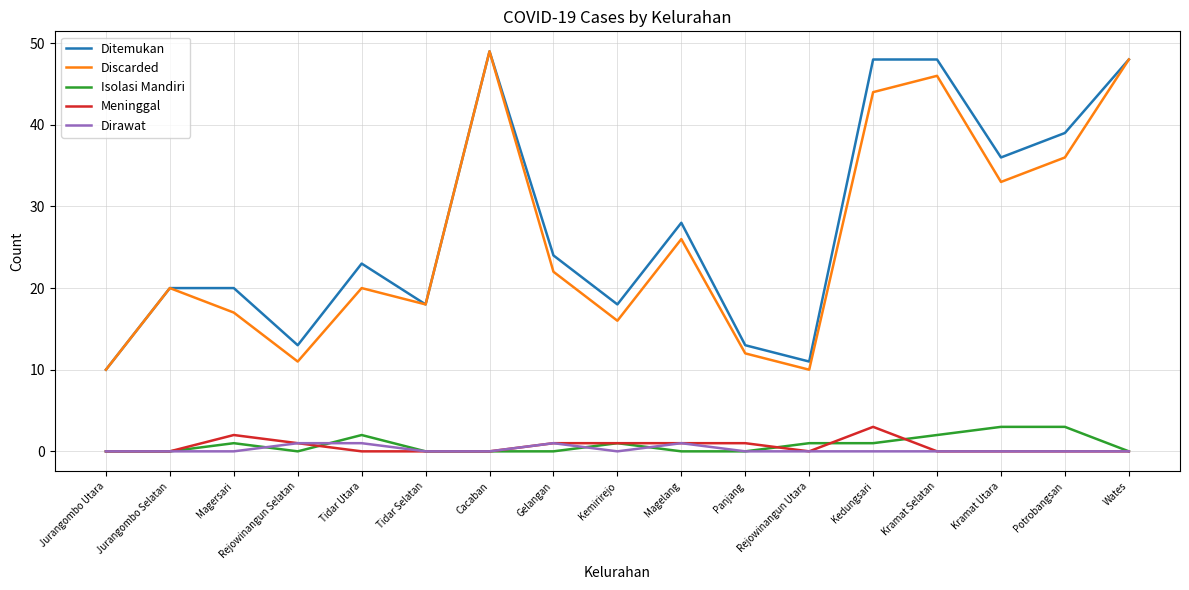

Is the value of Isolasi Mandiri at Kramat Selatan greater than the value of Meninggal at Tidar Selatan?

Yes